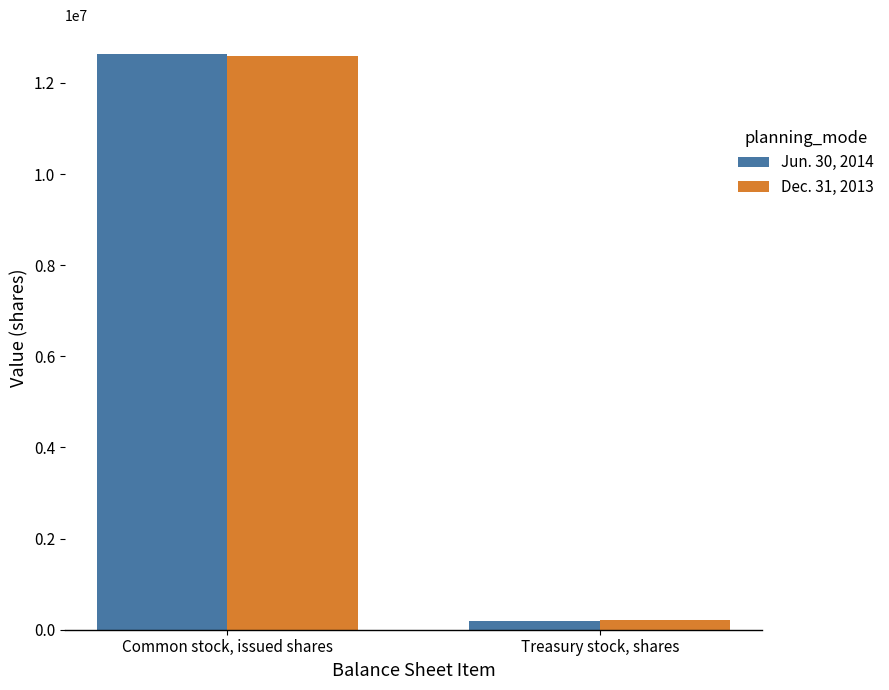

Which series has the widest spread of values?

Jun. 30, 2014